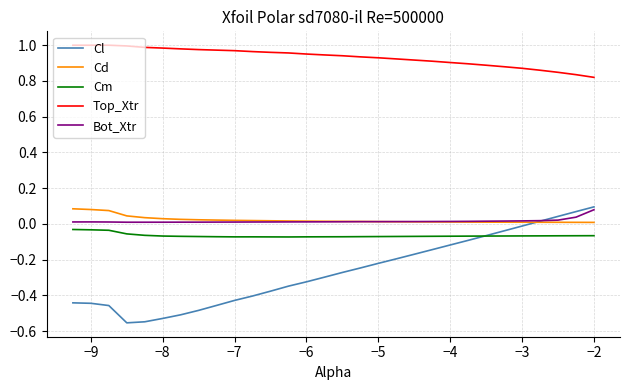

How many lines are shown in the chart?

5